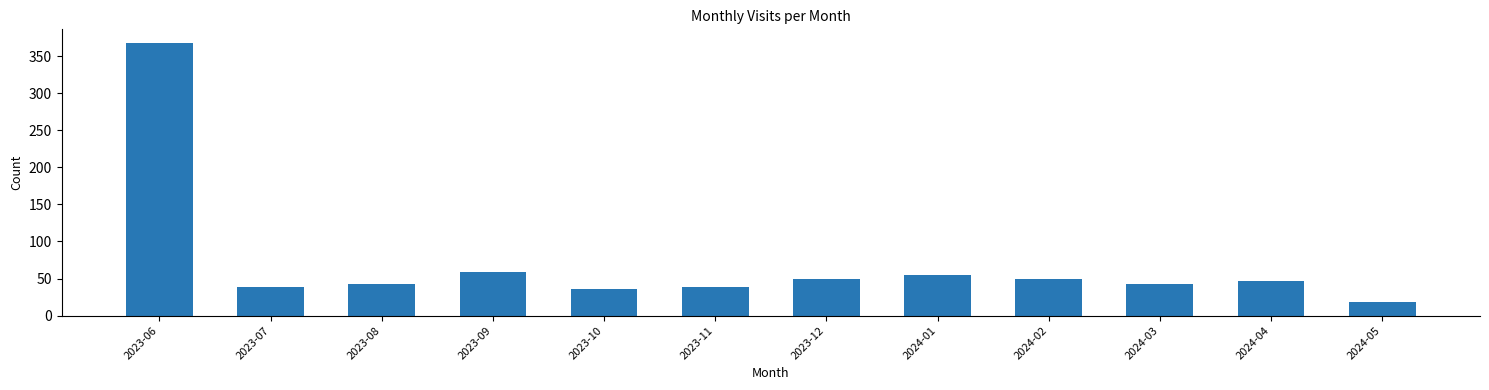

Where does the data first go above 47?

2023-06